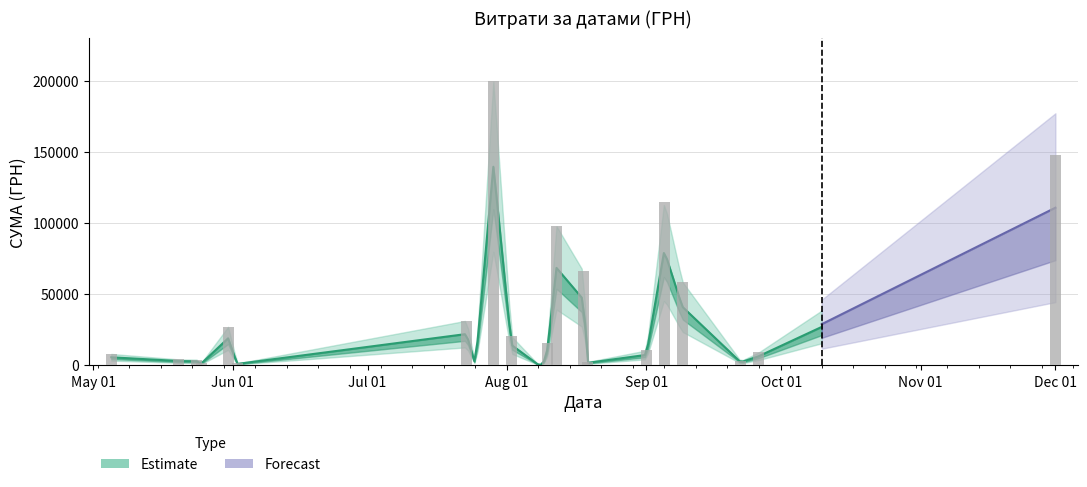

True or false: the data shows 7466.3 at 23.07.2016.

False